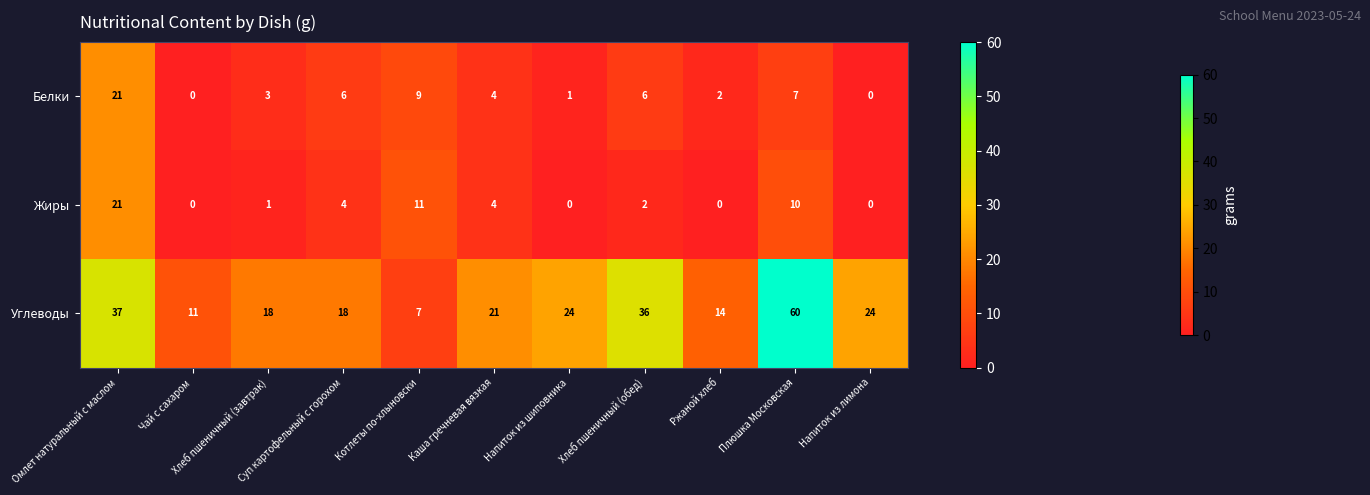

Which series has the largest range (max minus min)?

Углеводы